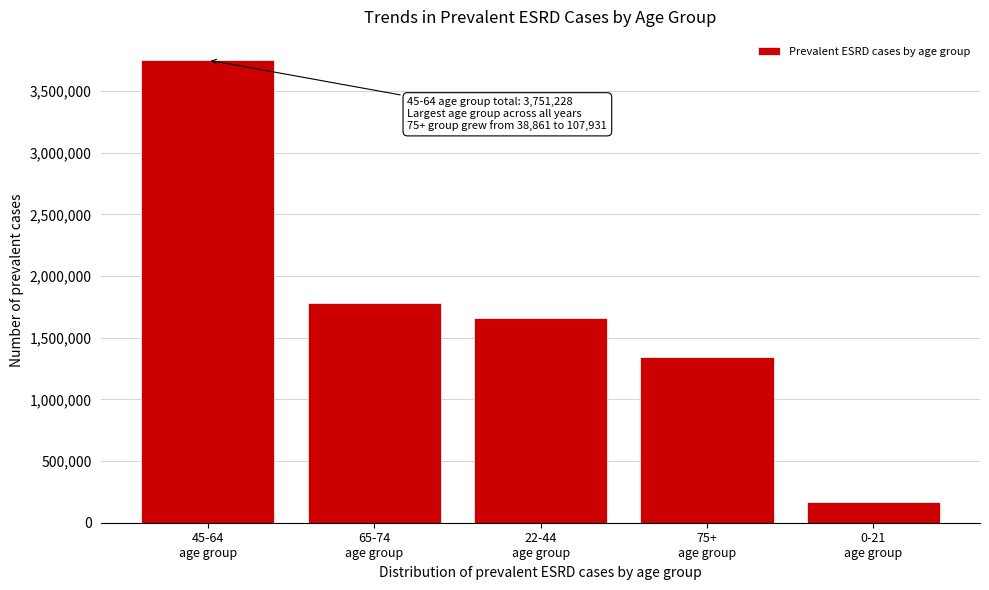

Reading right to left, extract all data points from this chart.

168361	1345943	1658521	1779366	3751228